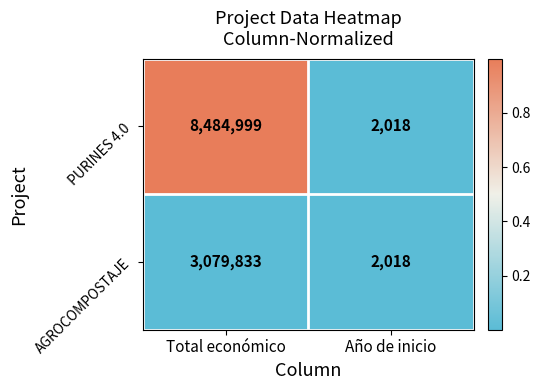

Which series has the widest spread of values?

PURINES 4.0